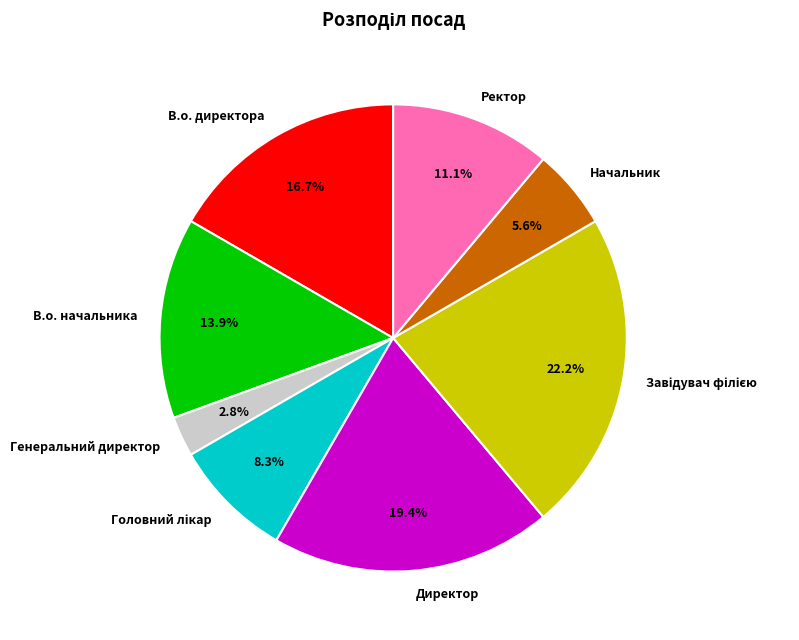

How many slices are in this pie chart?

8